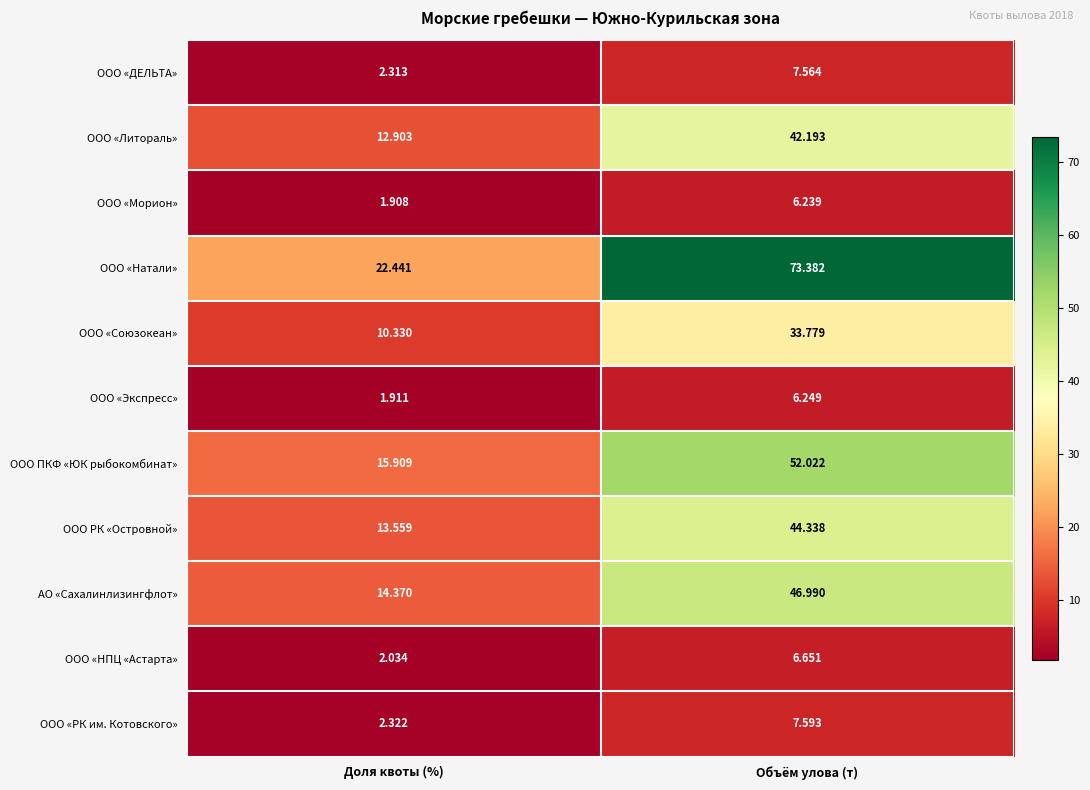

At which category is the sum across all series the highest?

Объём улова (т)